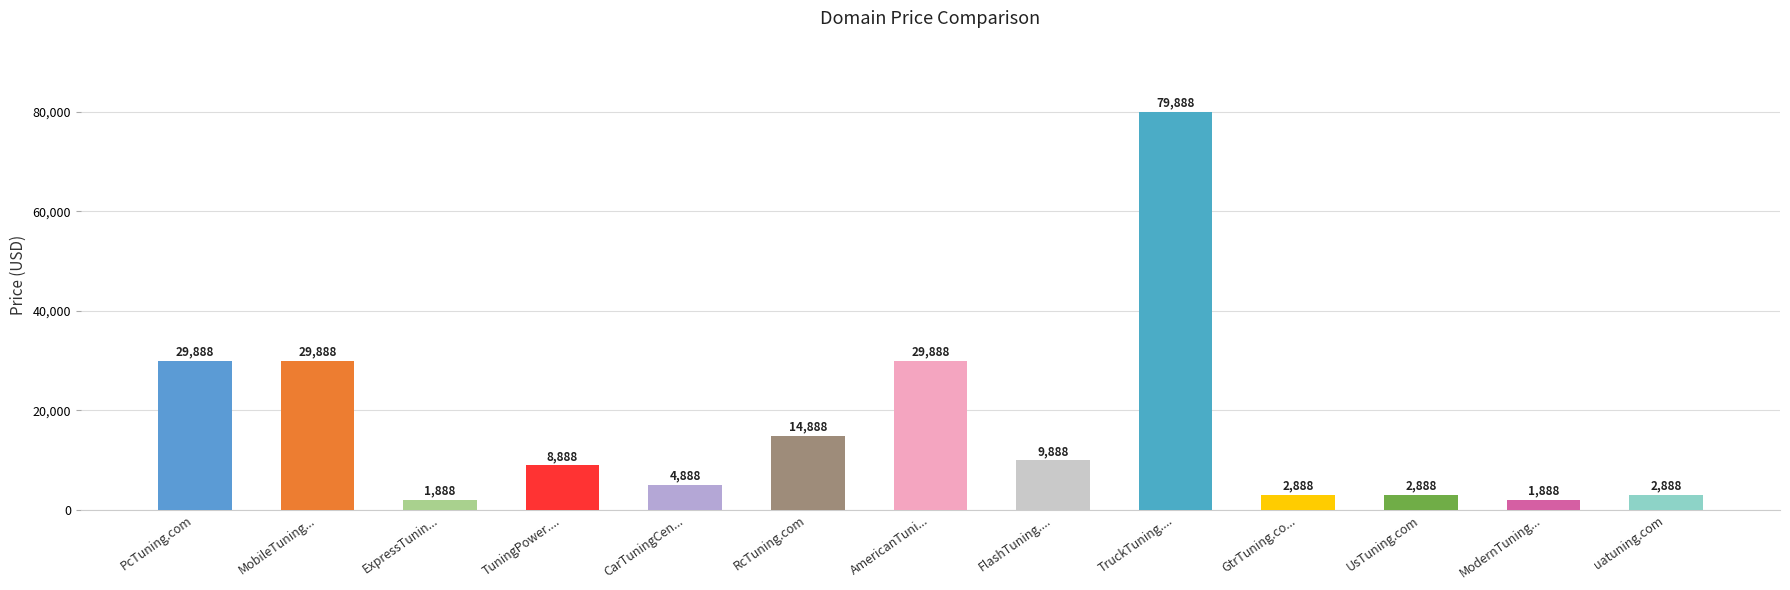

What is the label of the 2nd bar from the right?

ModernTuning...